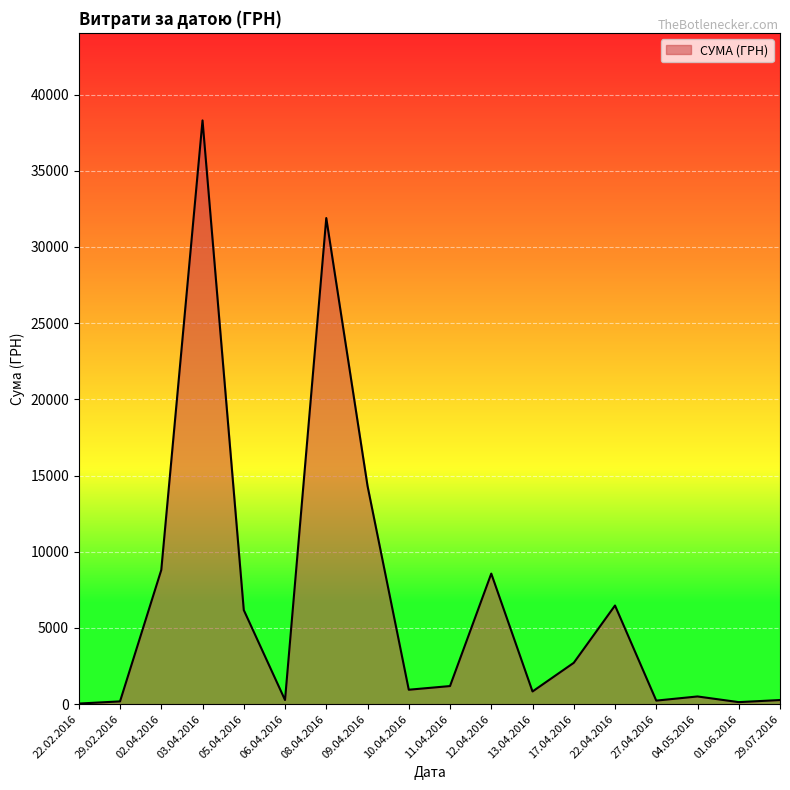

How many categories are shown in the chart?

18